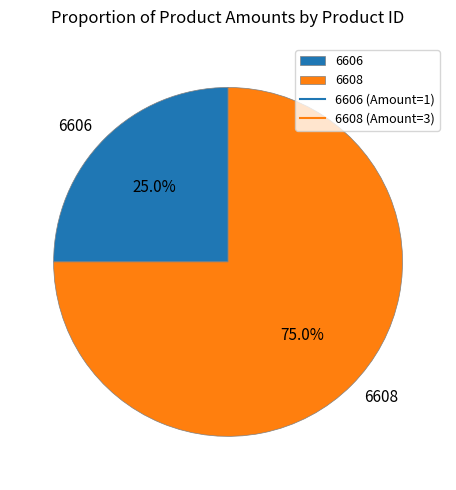

How many segments does this pie chart have?

2